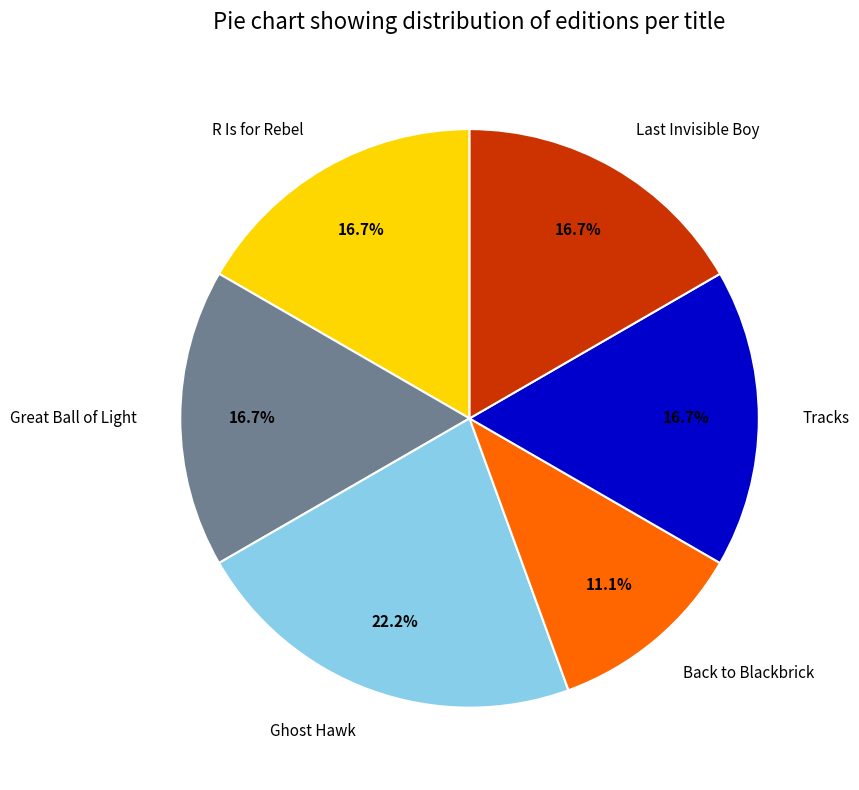

To the nearest percent, what is the average slice percentage?

17%